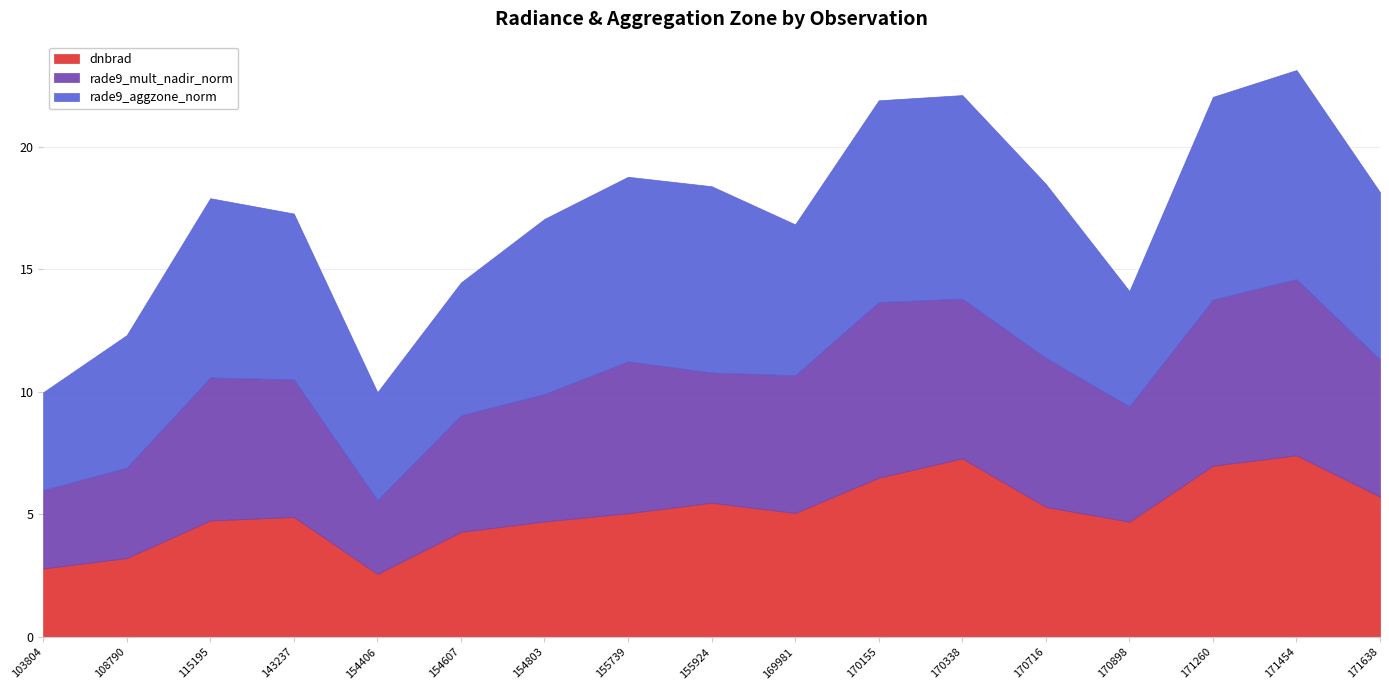

Rank the categories by rade9_mult_nadir_norm value from lowest to highest.

154406, 103804, 108790, 170898, 154607, 154803, 155924, 171638, 143237, 169981, 115195, 170716, 155739, 170338, 171260, 170155, 171454